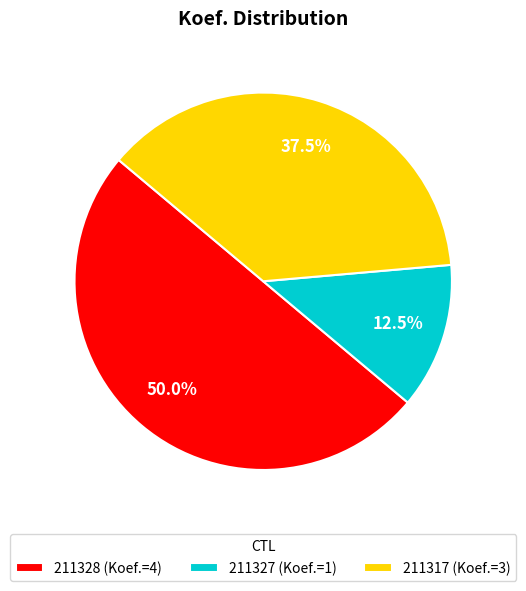

Is it true that 211327 is 6% of the pie?

False